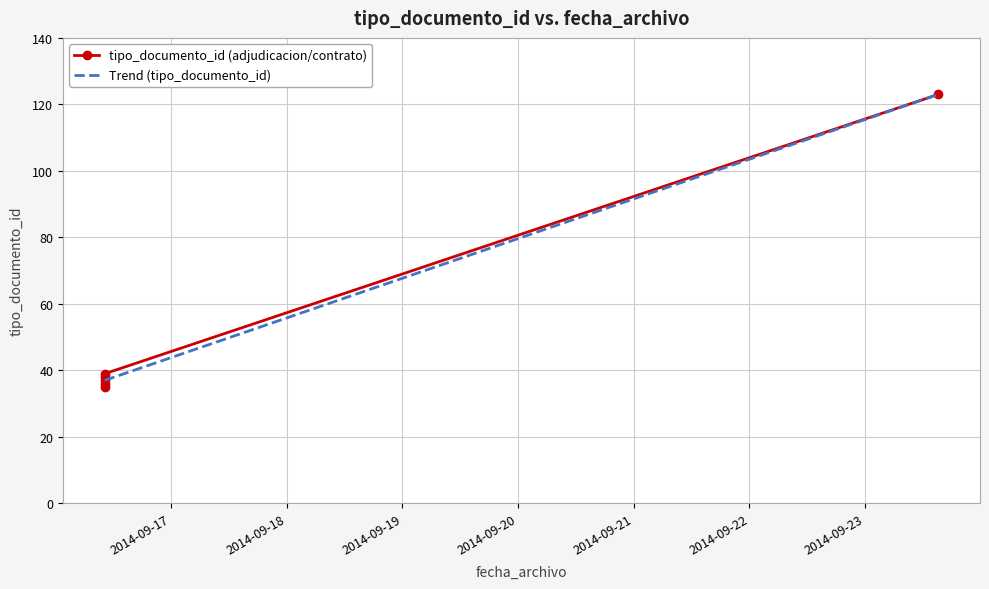

Count the number of data series in this chart.

1